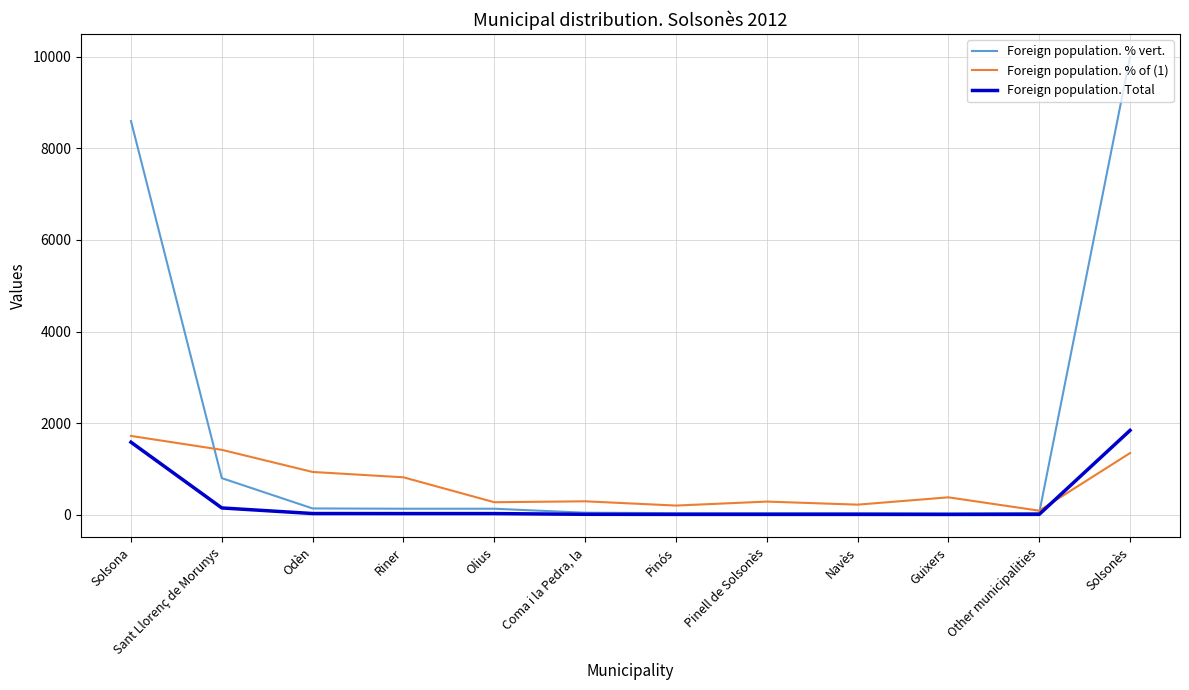

What position from the left is Solsonès?

12